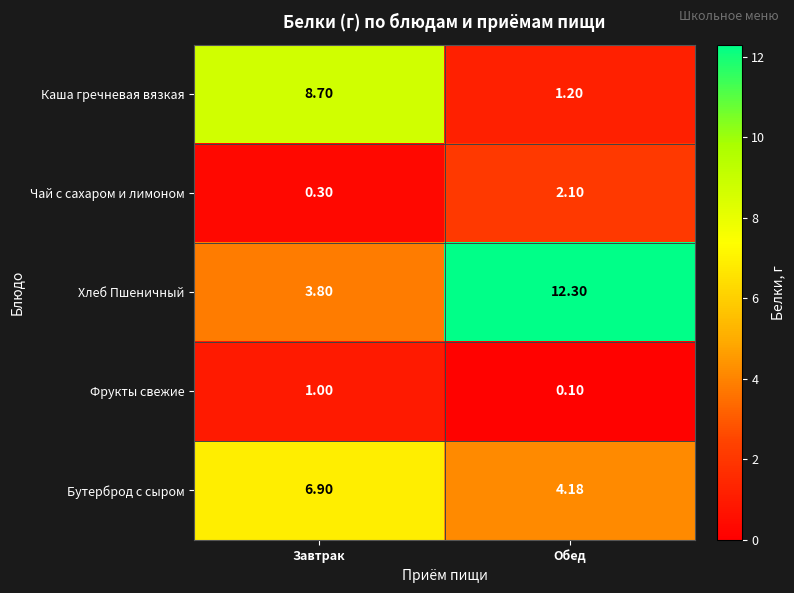

At which label does Бутерброд с сыром reach its peak?

Завтрак